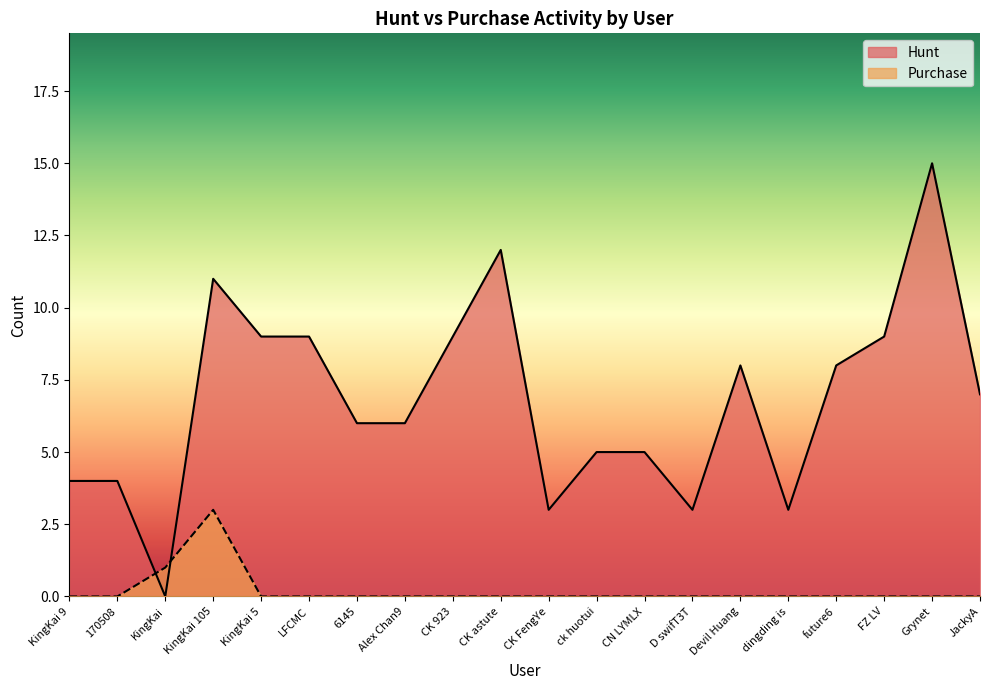

Rank the series by their maximum value, from lowest to highest.

Purchase, Hunt